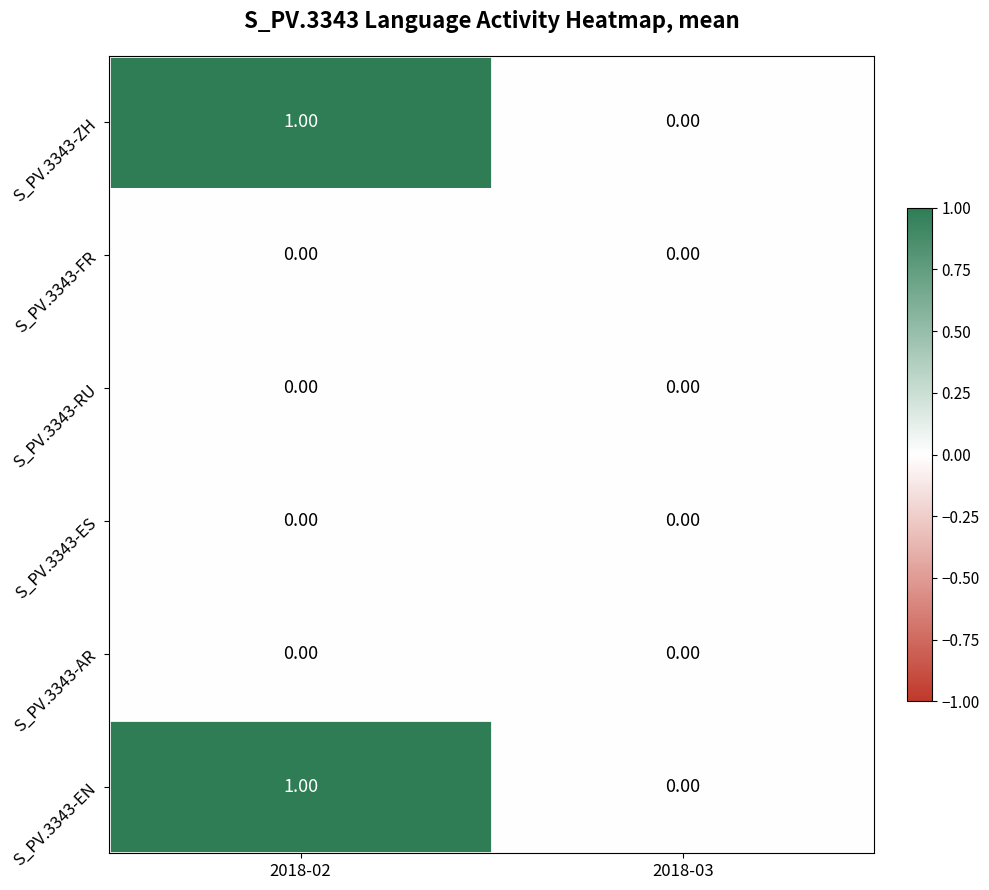

What is the difference between the highest and lowest values at 2018-02?

1